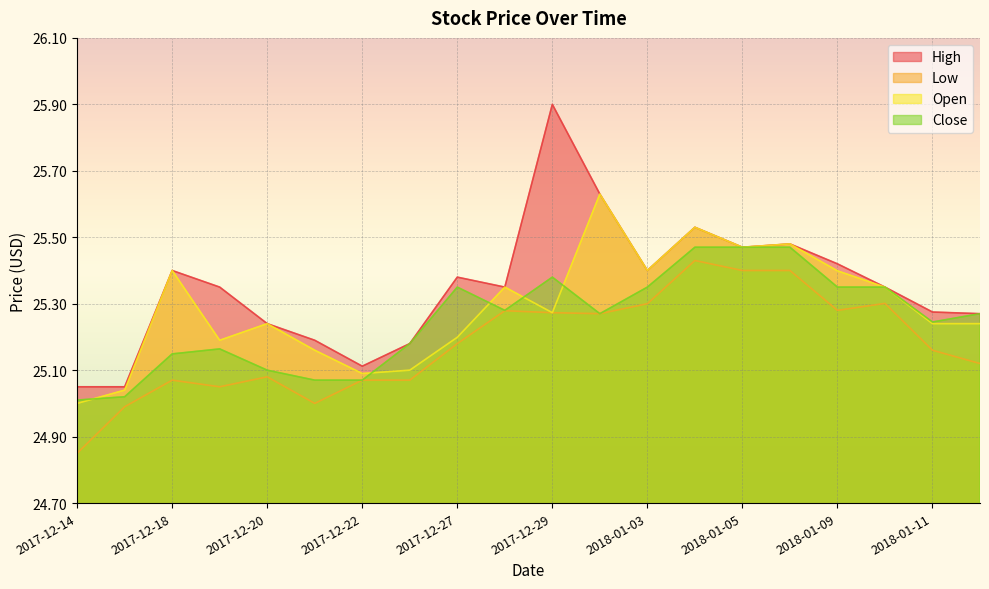

At which label does Open reach its minimum?

2017-12-14